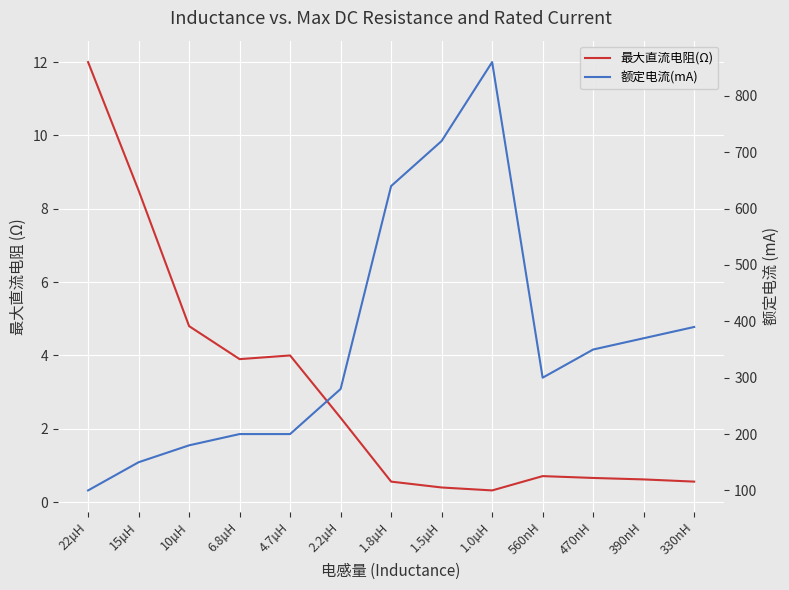

What is the difference between the maximum and minimum values in the 额定电流(mA) series?

760.0